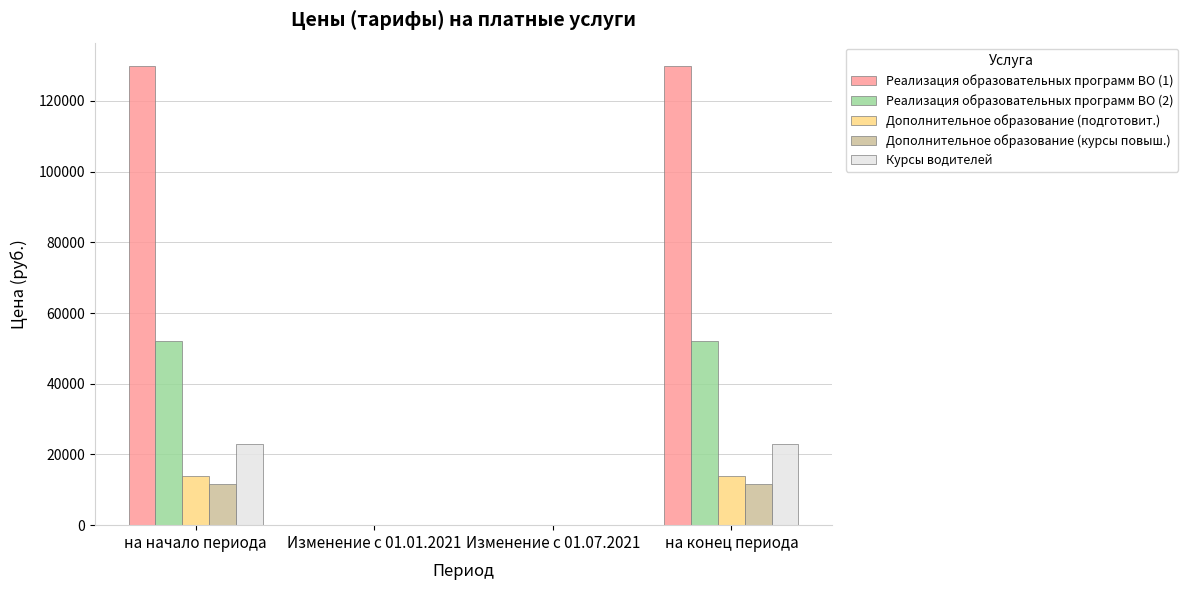

Reading right to left, extract all data points from this chart.

Реализация образовательных программ ВО (1): 130000	0	0	130000
Реализация образовательных программ ВО (2): 52200	0	0	52200
Дополнительное образование (подготовит.): 13900	0	0	13900
Дополнительное образование (курсы повыш.): 11600	0	0	11600
Курсы водителей: 23000	0	0	23000